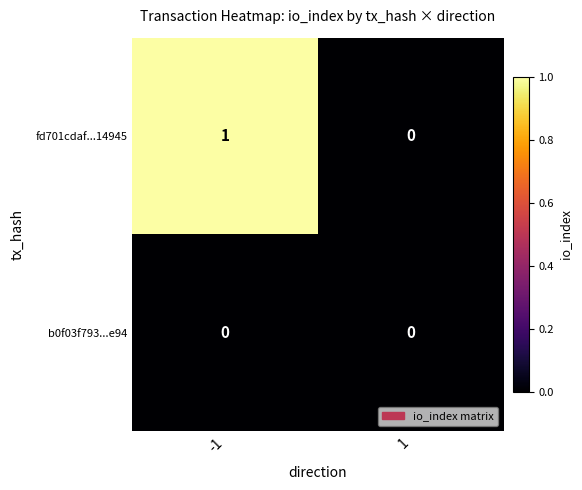

Is it true that b0f03f793...e94 equals 0 at -1?

True